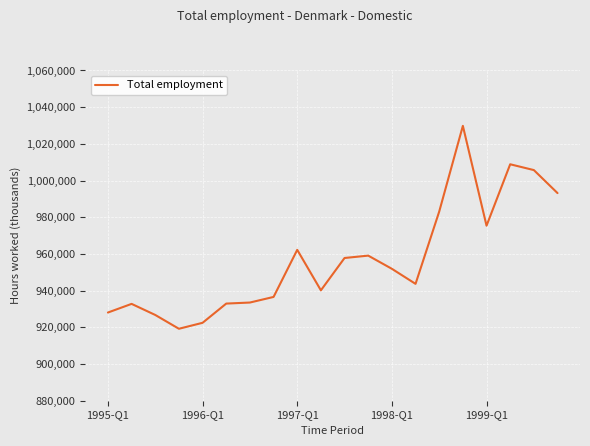

What is the greatest value displayed?

1029827